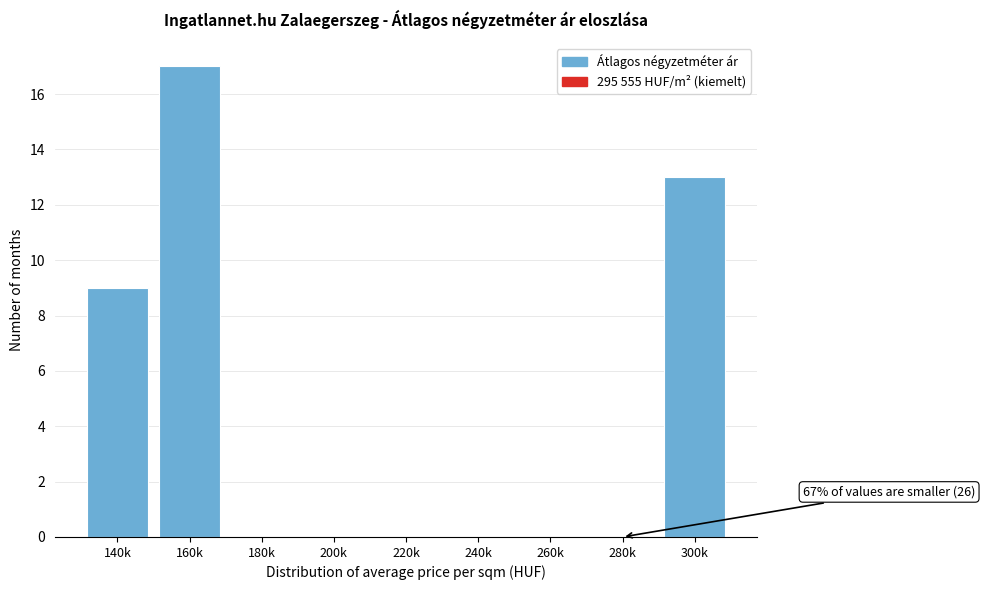

Reading right to left, transcribe all the data shown in this chart.

300k=13	280k=0	260k=0	240k=0	220k=0	200k=0	180k=0	160k=17	140k=9